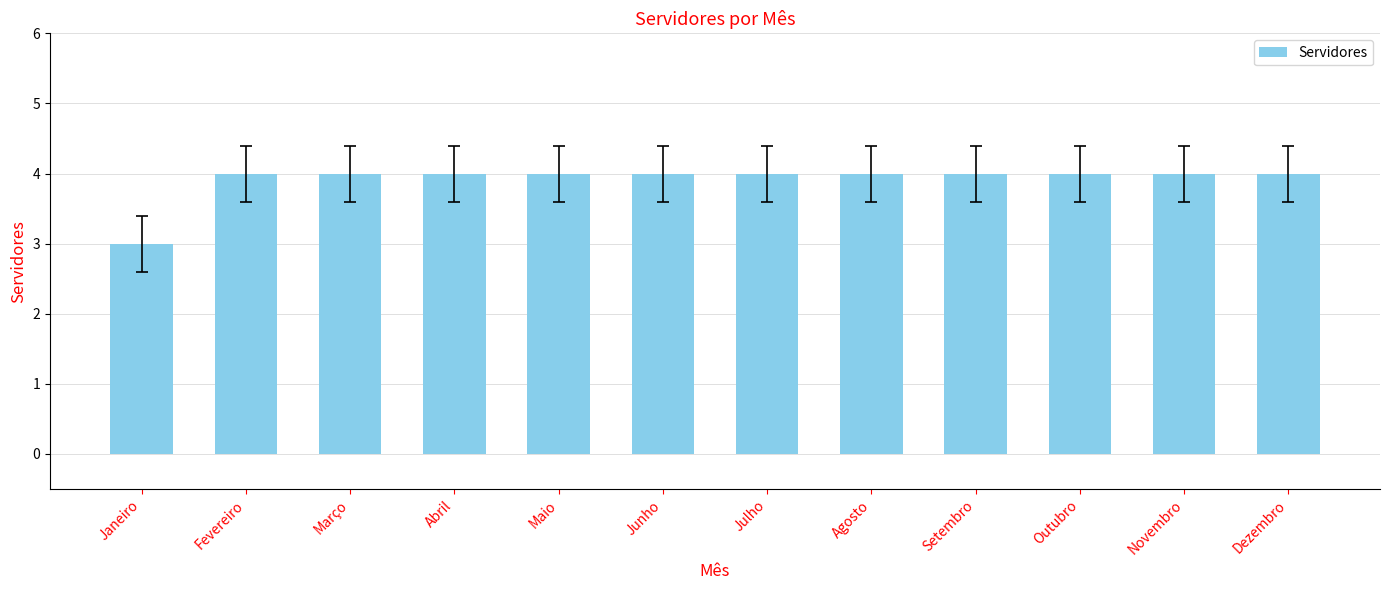

True or false: the data shows 4 at Dezembro.

True